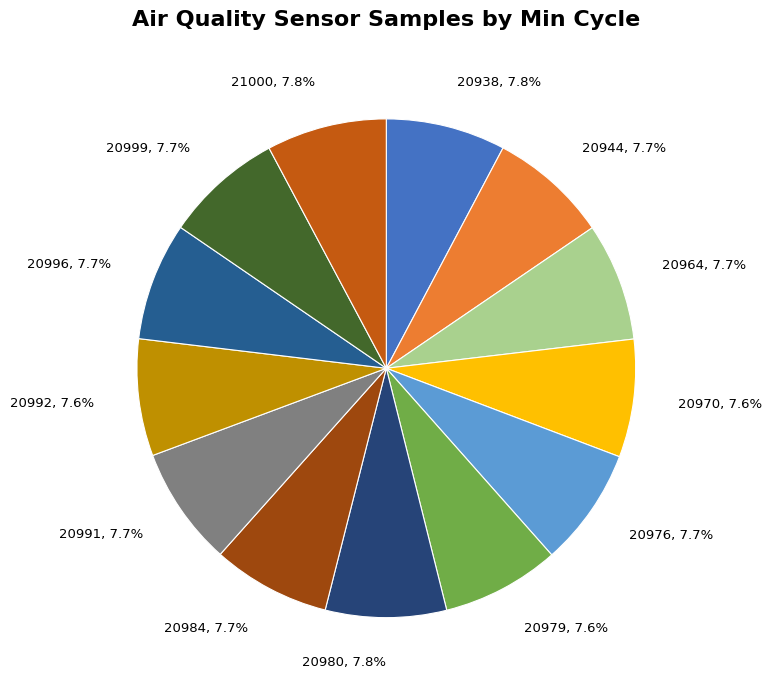

Is it true that 20944 is 1% of the pie?

False